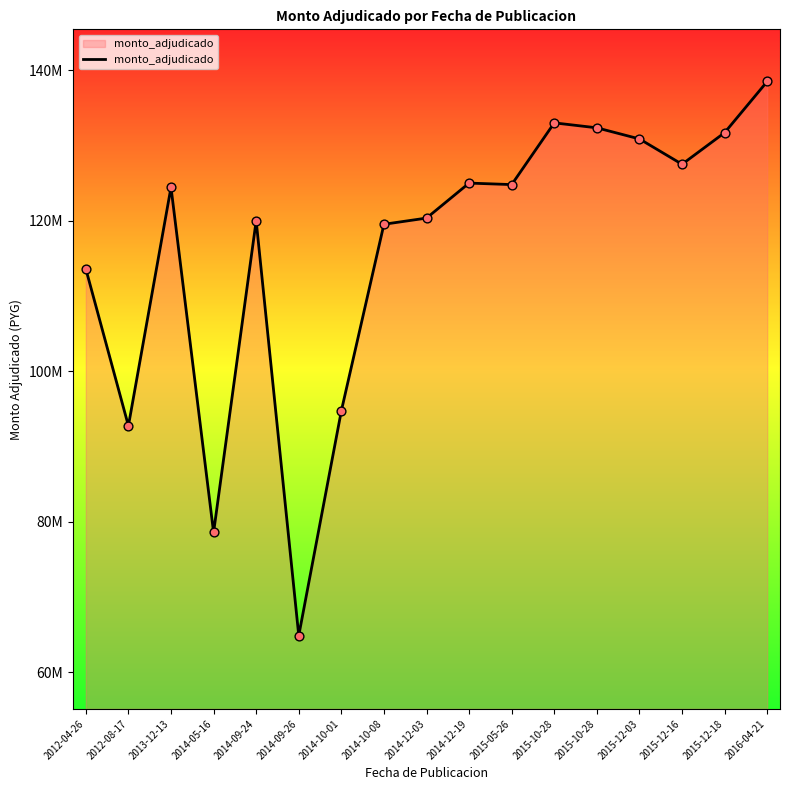

Between 2015-05-26 and 2014-10-01, which is larger?

2015-05-26